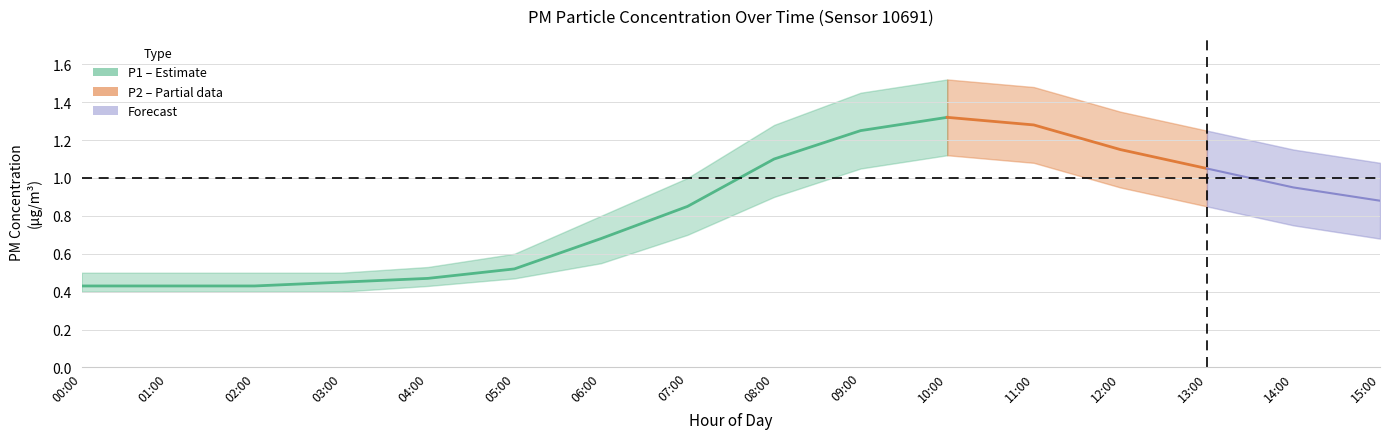

What is the spread (max minus min) of values at 14:00?

0.4